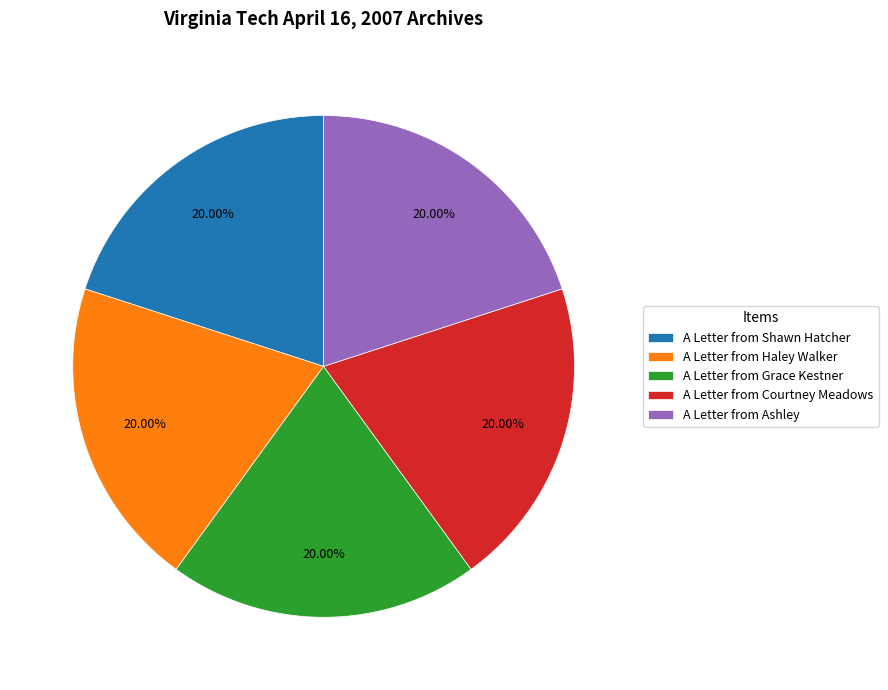

Count the number of slices in the pie.

5